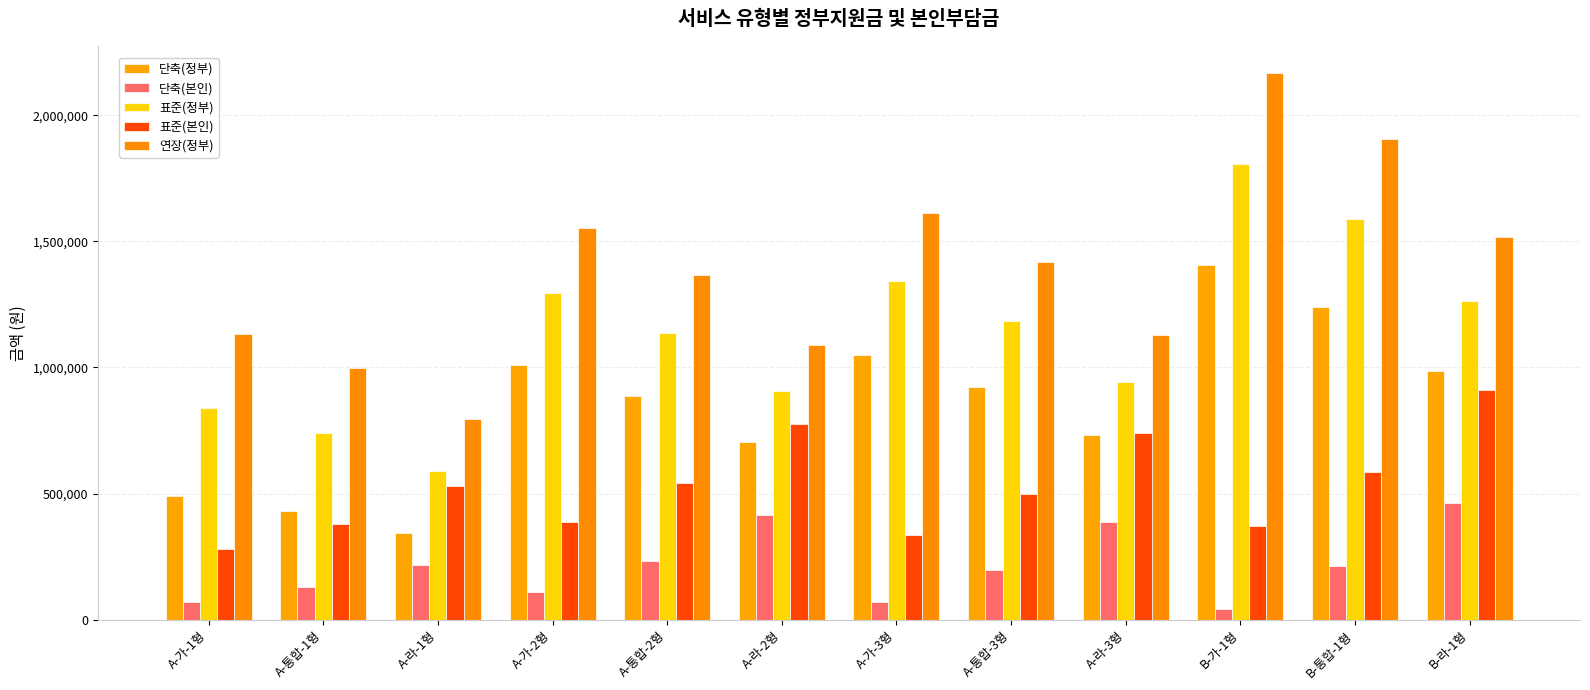

What are all the series names shown in the legend?

단축(정부), 단축(본인), 표준(정부), 표준(본인), 연장(정부)